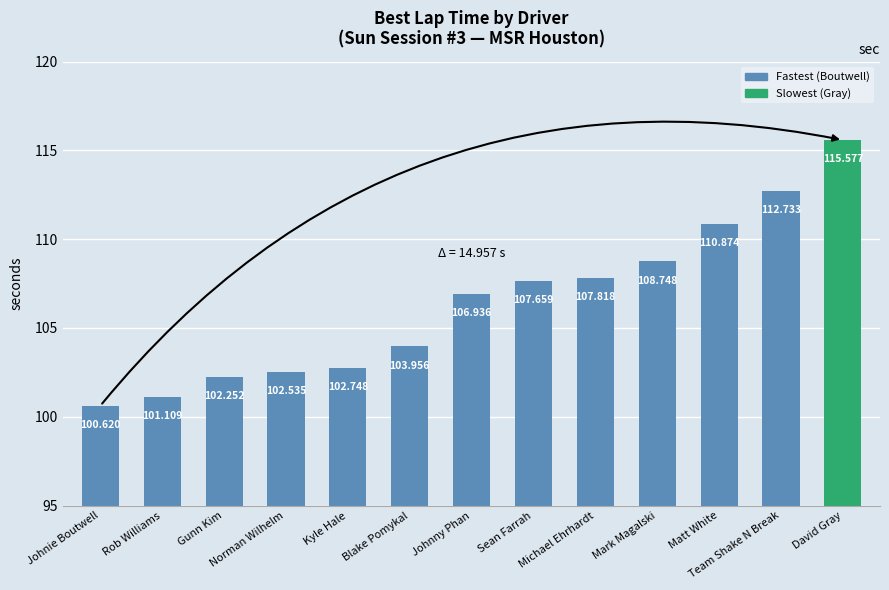

What is the sum of the values at Kyle Hale and Rob Williams?

203.9